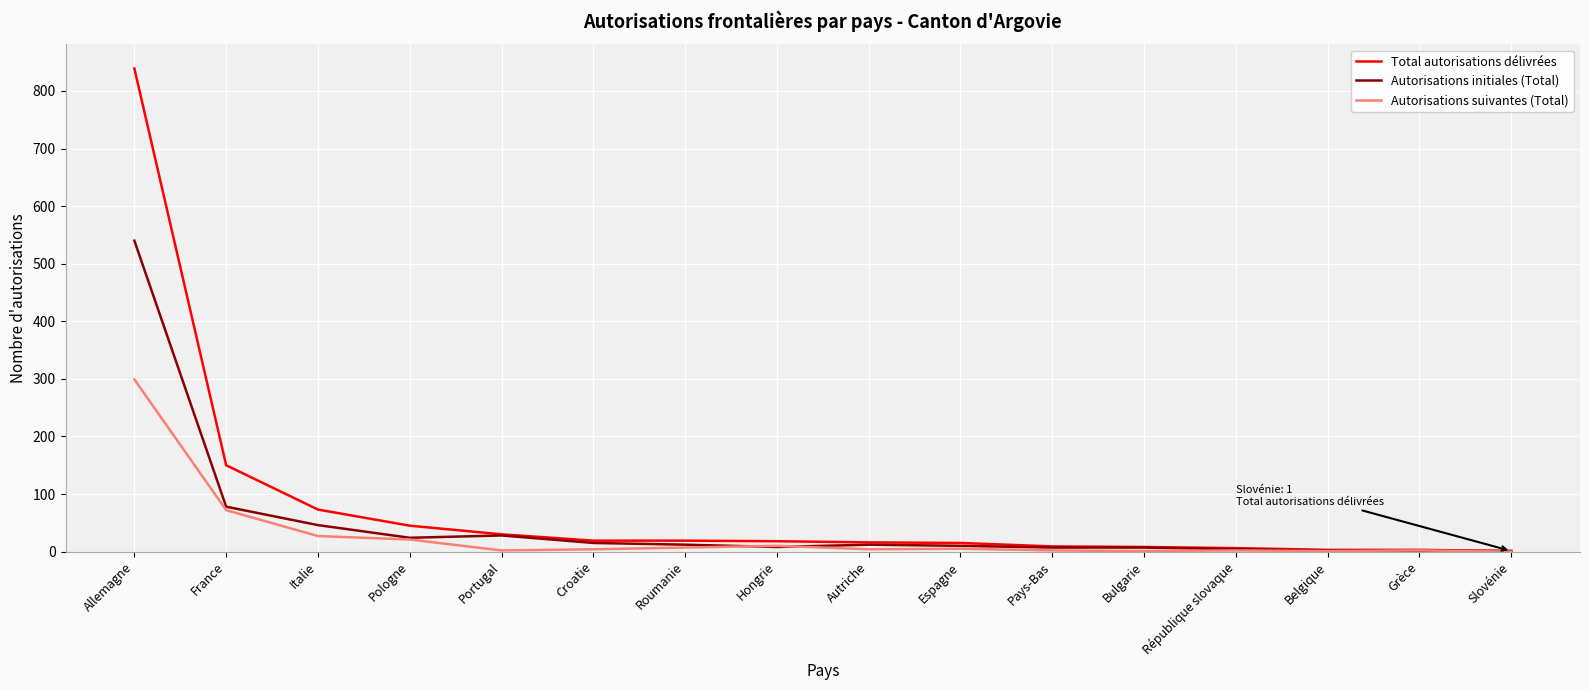

At which label is Total autorisations délivrées closest to 420?

France